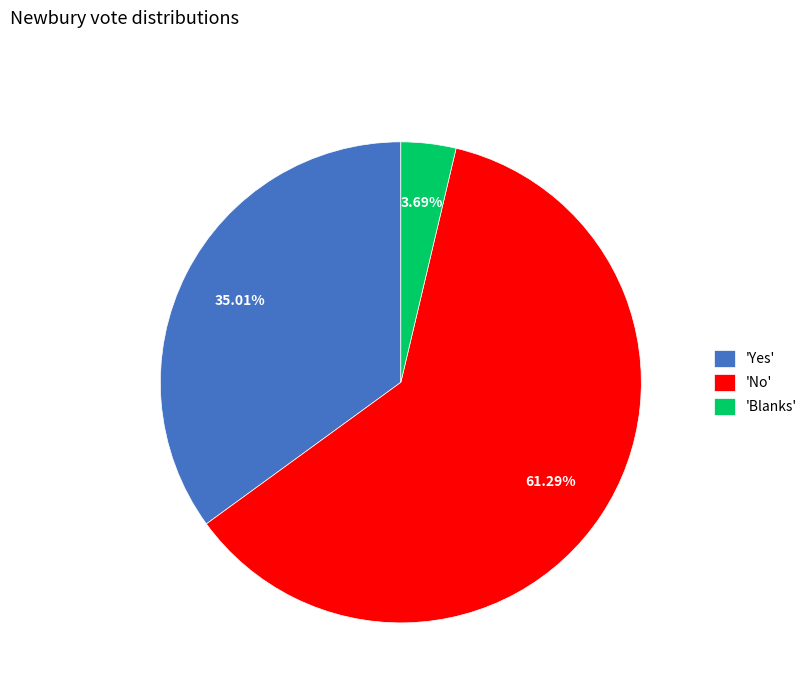

Do 'Blanks' and 'No' together represent more than half of the pie?

Yes